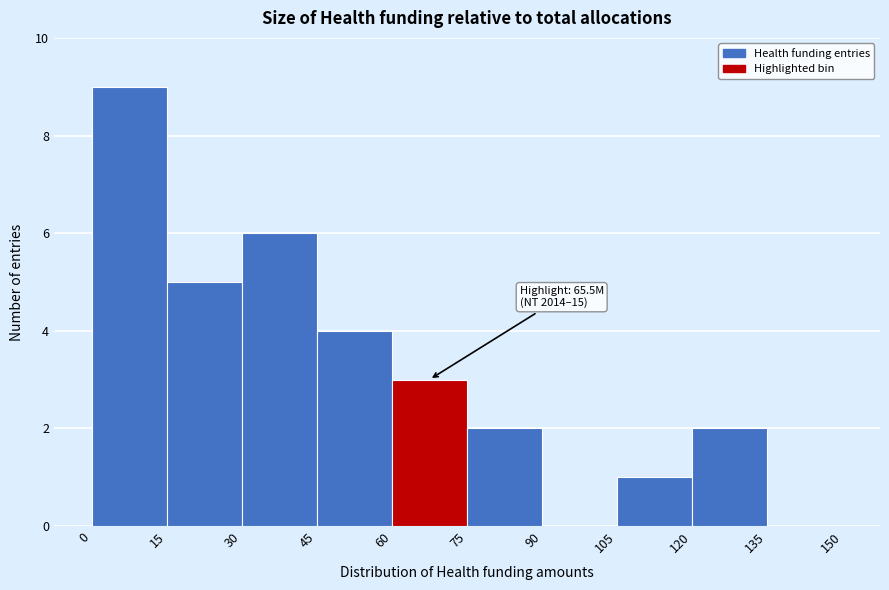

Over which range of the x-axis is the bar tallest?

0 to 15